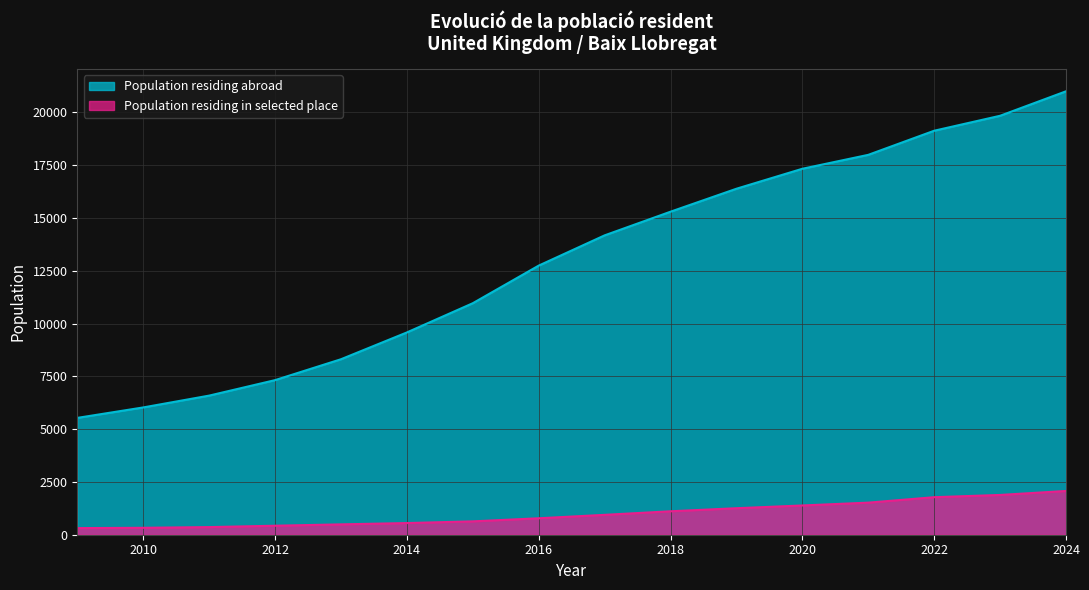

Reading right to left, what are all the values shown in this chart?

Population residing abroad: 2024=20997	2023=19838	2022=19130	2021=17988	2020=17329	2019=16383	2018=15296	2017=14175	2016=12743	2015=10962	2014=9578	2013=8309	2012=7320	2011=6587	2010=6027	2009=5532
Population residing in selected place: 2024=2072	2023=1883	2022=1777	2021=1519	2020=1385	2019=1255	2018=1110	2017=941	2016=779	2015=633	2014=552	2013=490	2012=426	2011=361	2010=328	2009=313